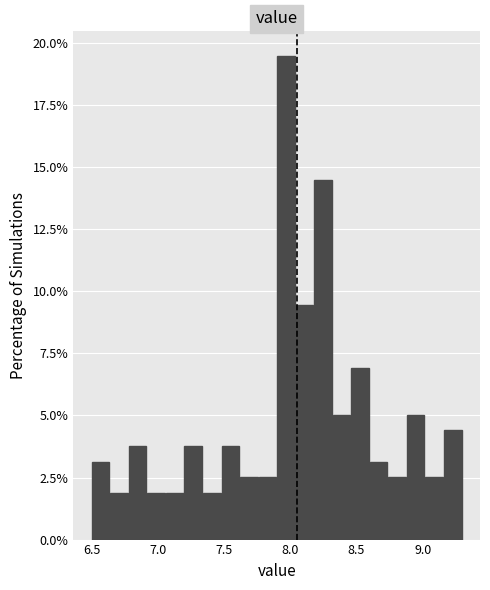

Read against the x-axis, roughly where is the centre of the tallest bar?

7.95